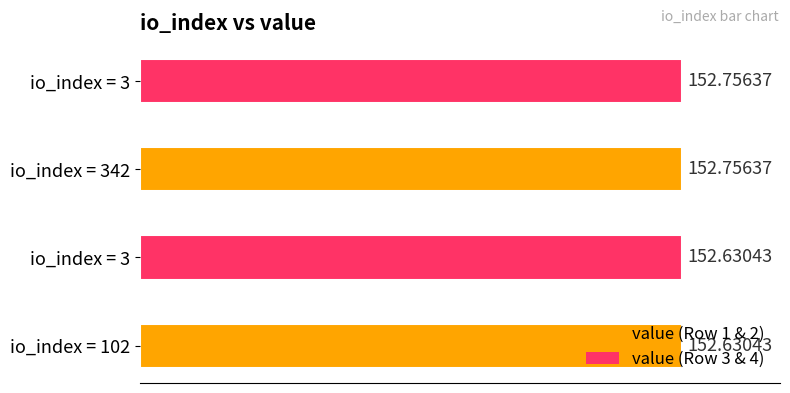

How many bars are there in total?

4